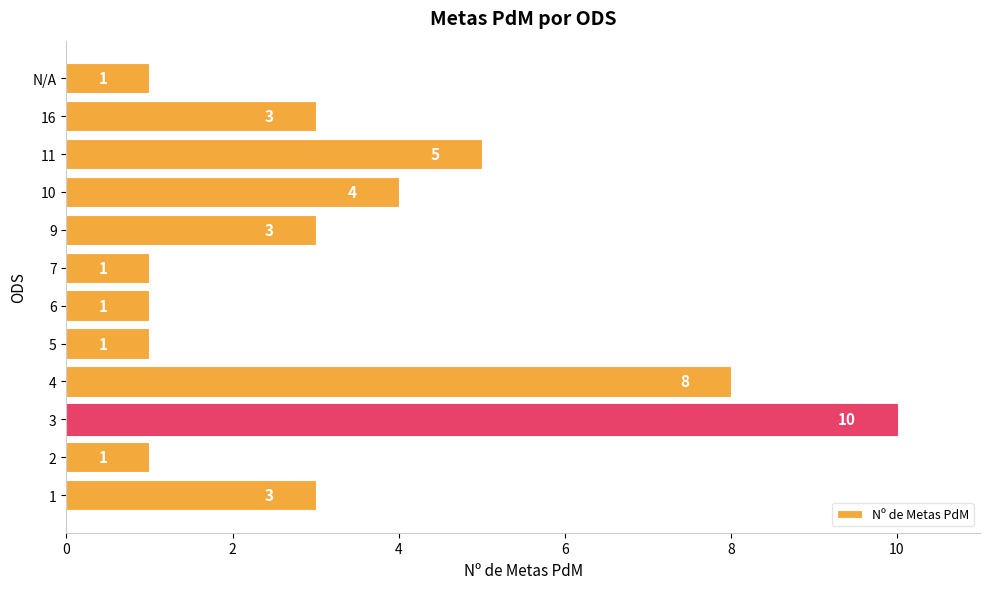

How many bars are there in total?

12